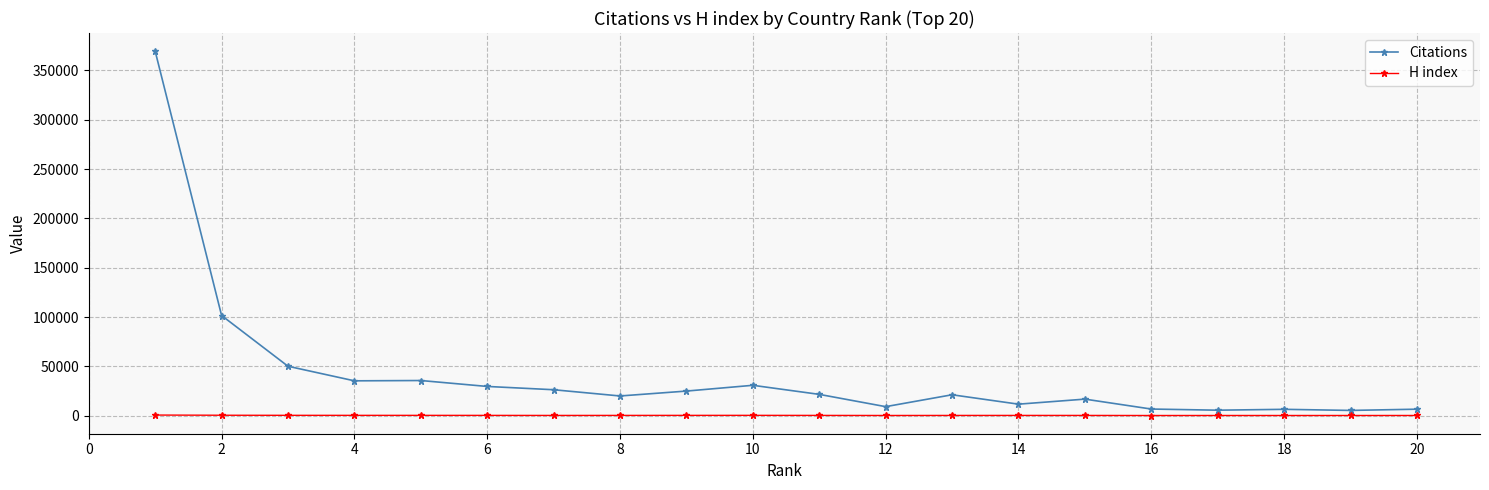

What is the difference between the maximum and minimum values in the Citations series?

364244